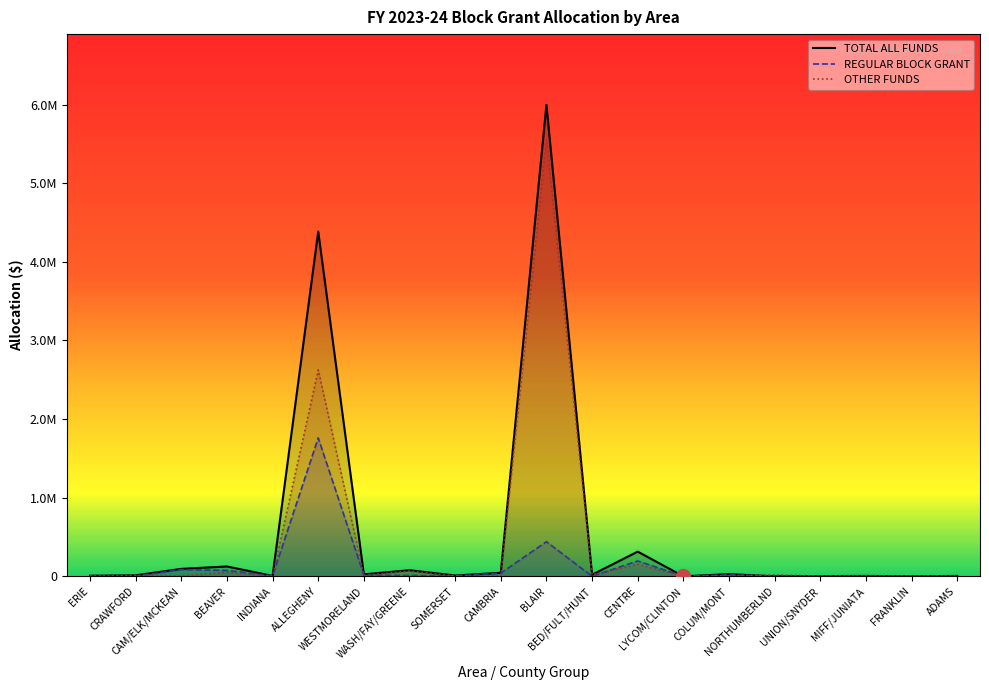

How many categories are shown in the chart?

20